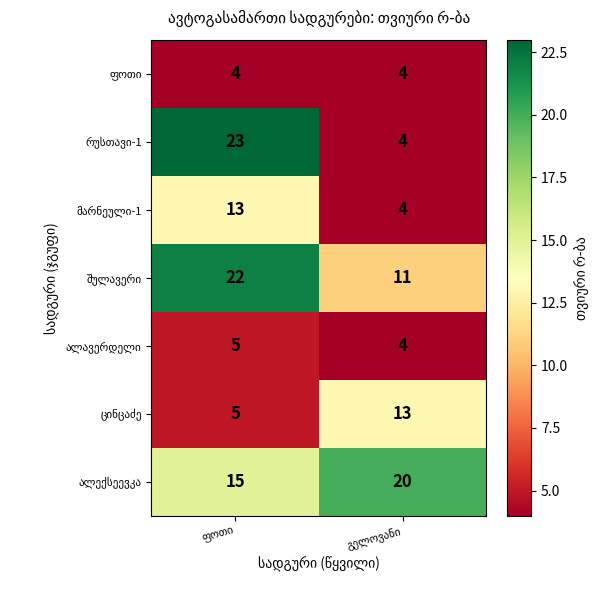

What is the minimum value shown in the chart?

4